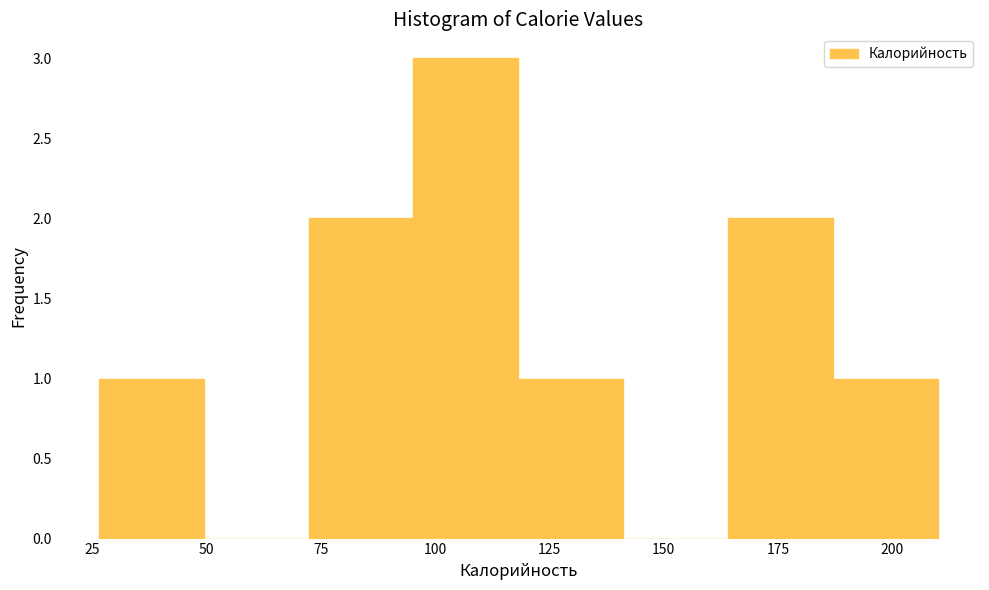

Which range on the x-axis has the tallest bar?

95 to 120